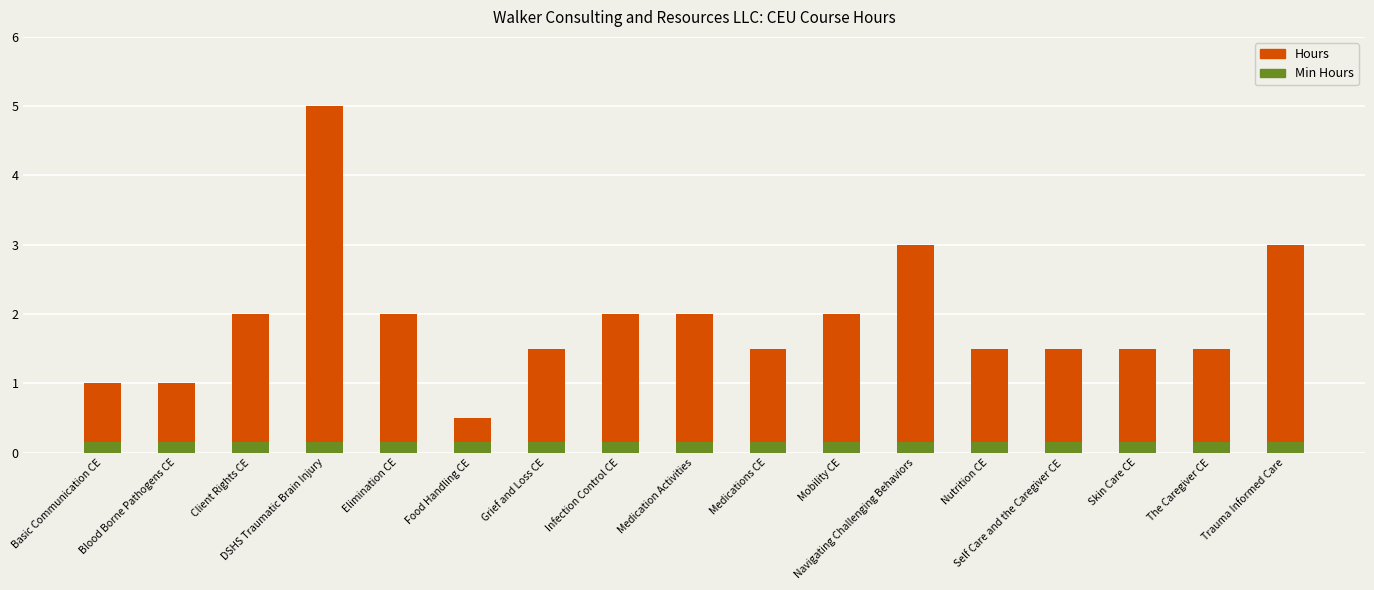

List the series in order of their overall mean, highest first.

Hours, Min Hours